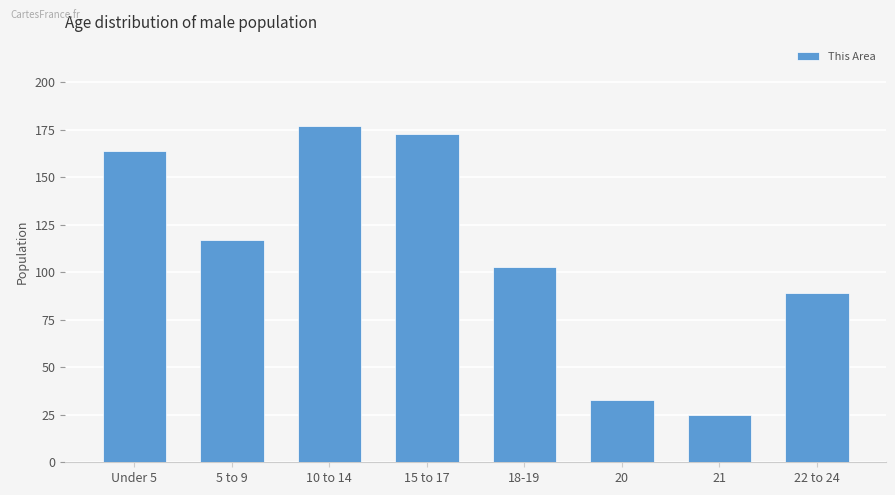

The chart shows a value of 62 at 5 to 9. True or false?

False